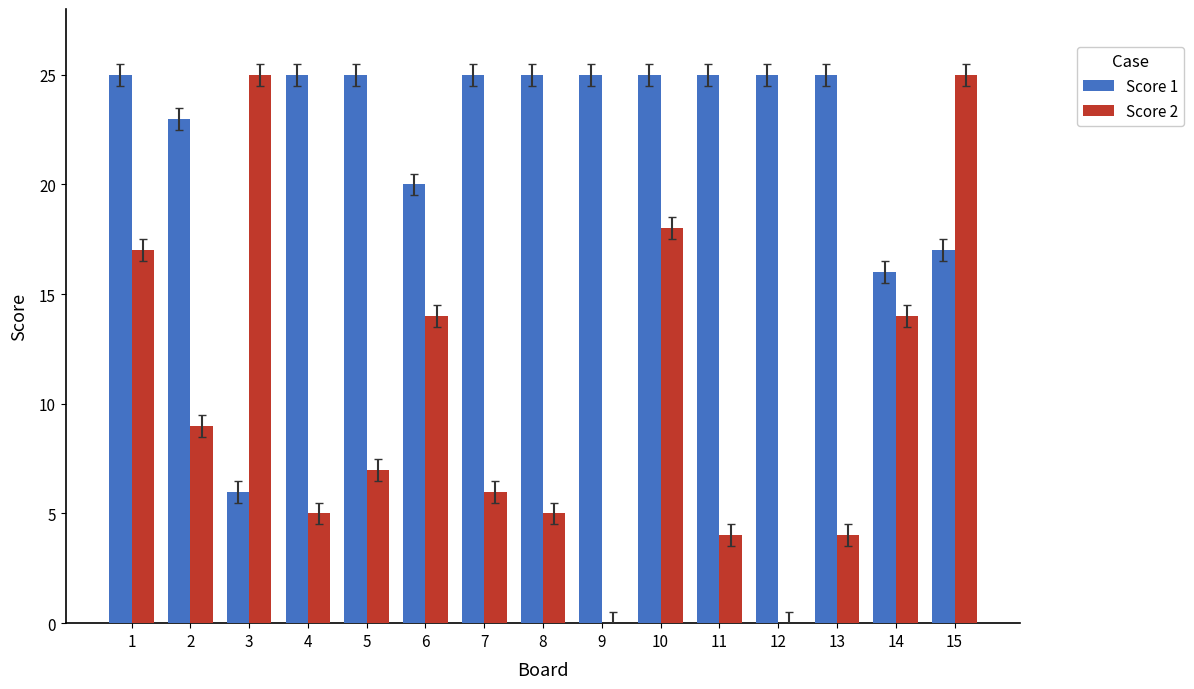

Reading right to left, what are all the values shown in this chart?

Score 1: 17	16	25	25	25	25	25	25	25	20	25	25	6	23	25
Score 2: 25	14	4	0	4	18	0	5	6	14	7	5	25	9	17